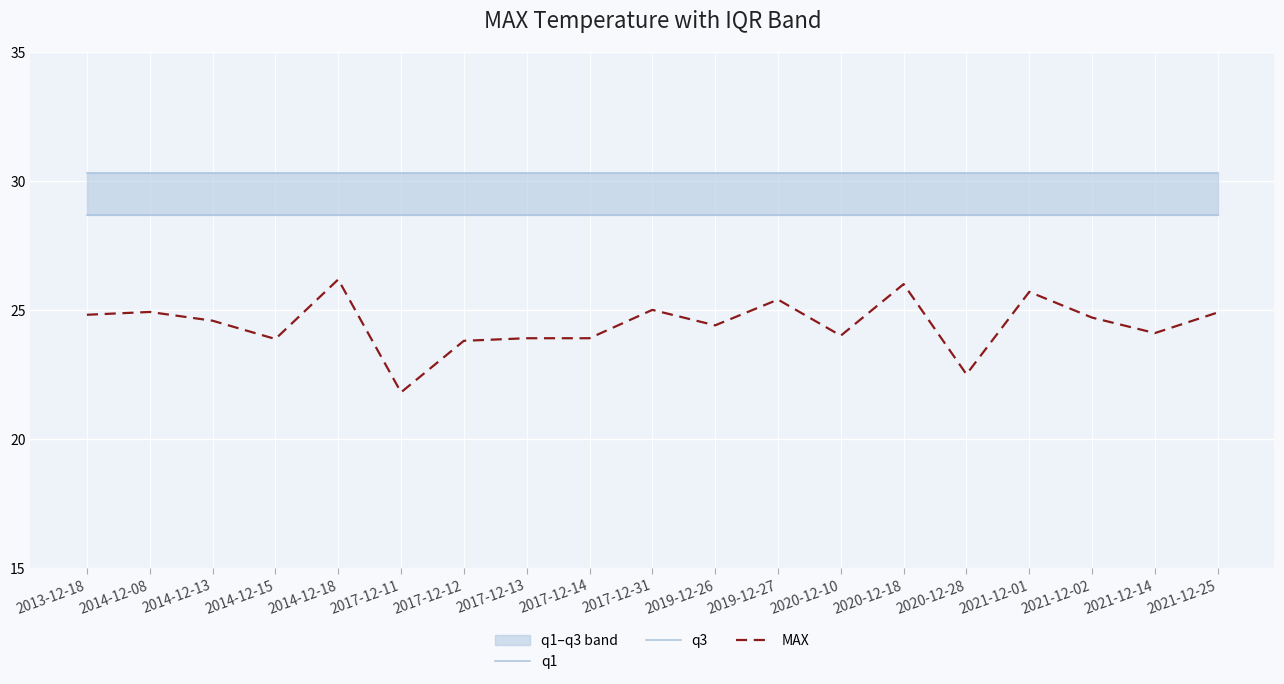

True or false: q1 and MAX intersect in this chart.

False